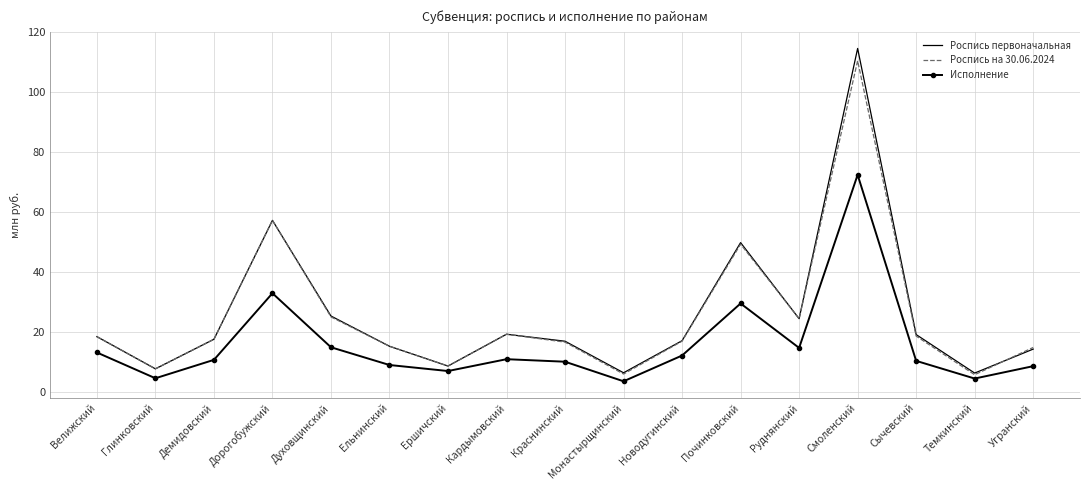

Which series has the largest range (max minus min)?

Роспись первоначальная